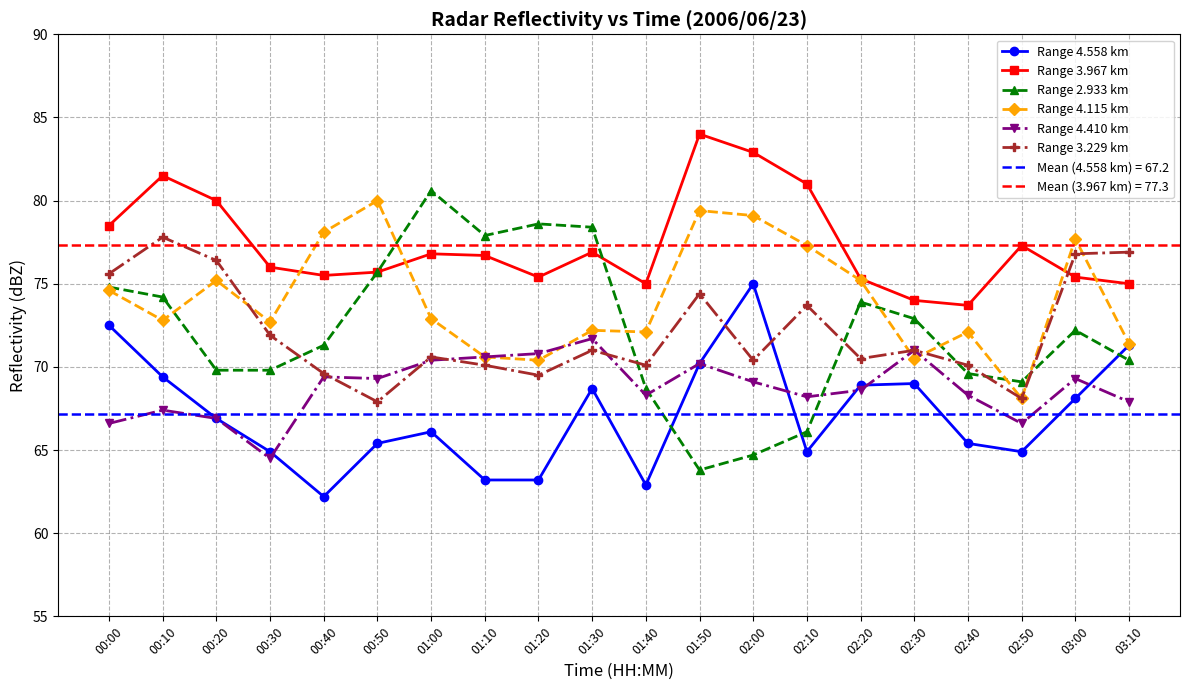

Which series ends up on top after the final intersection of Range 4.115 km and Range 4.410 km?

Range 4.115 km